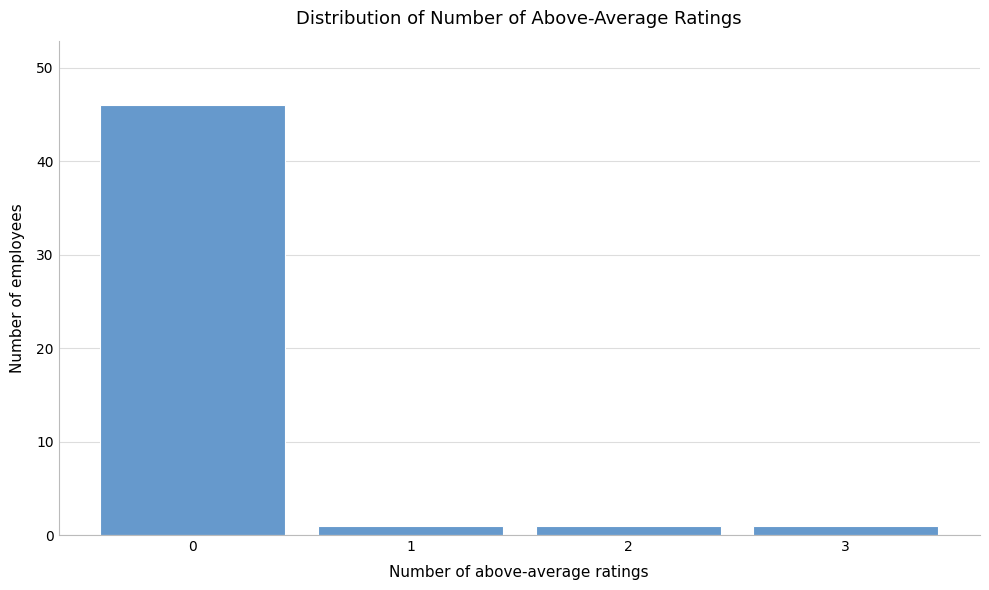

Reading left to right, list every bar in this chart as the range it spans on the x-axis followed by its height. The values are not printed on the chart, so give them approximately, as read against the axis.

-0.5 to 0.5: 46
0.5 to 1.5: 1
1.5 to 2.5: 1
2.5 to 3.5: 1